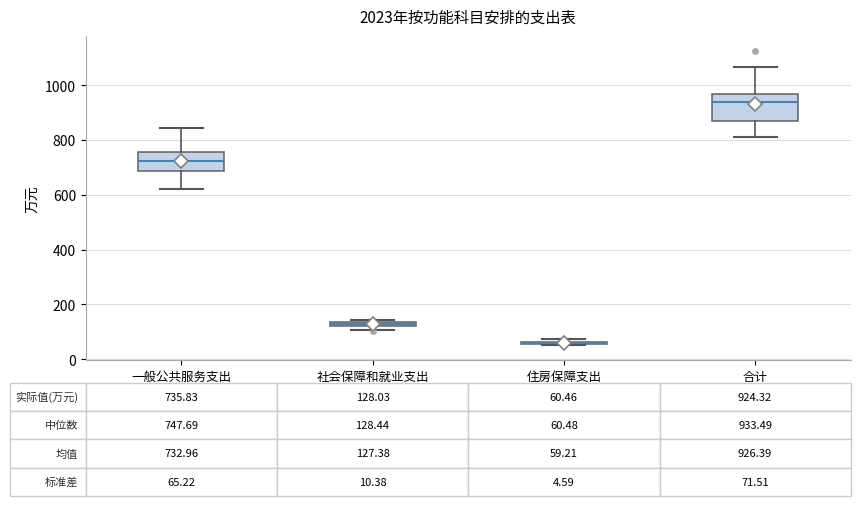

Which box is the tallest, from its lower edge to its upper edge?

合计